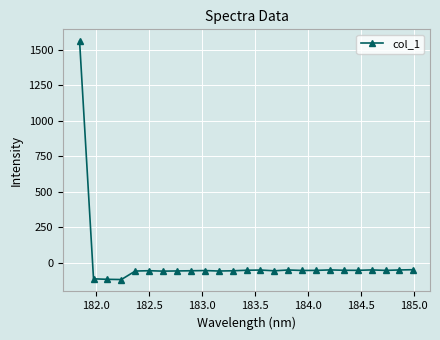

What is the average value?

4.5